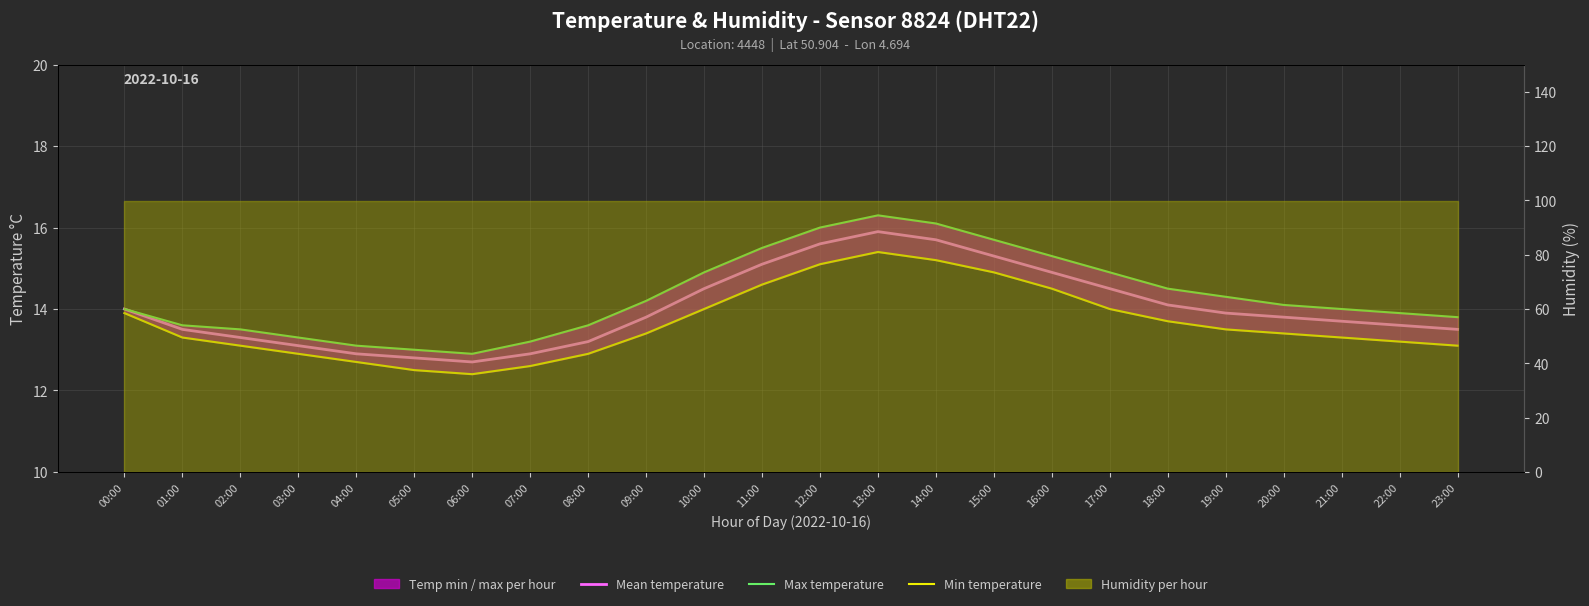

Rank the series by their maximum value, from highest to lowest.

Max temperature, Mean temperature, Min temperature